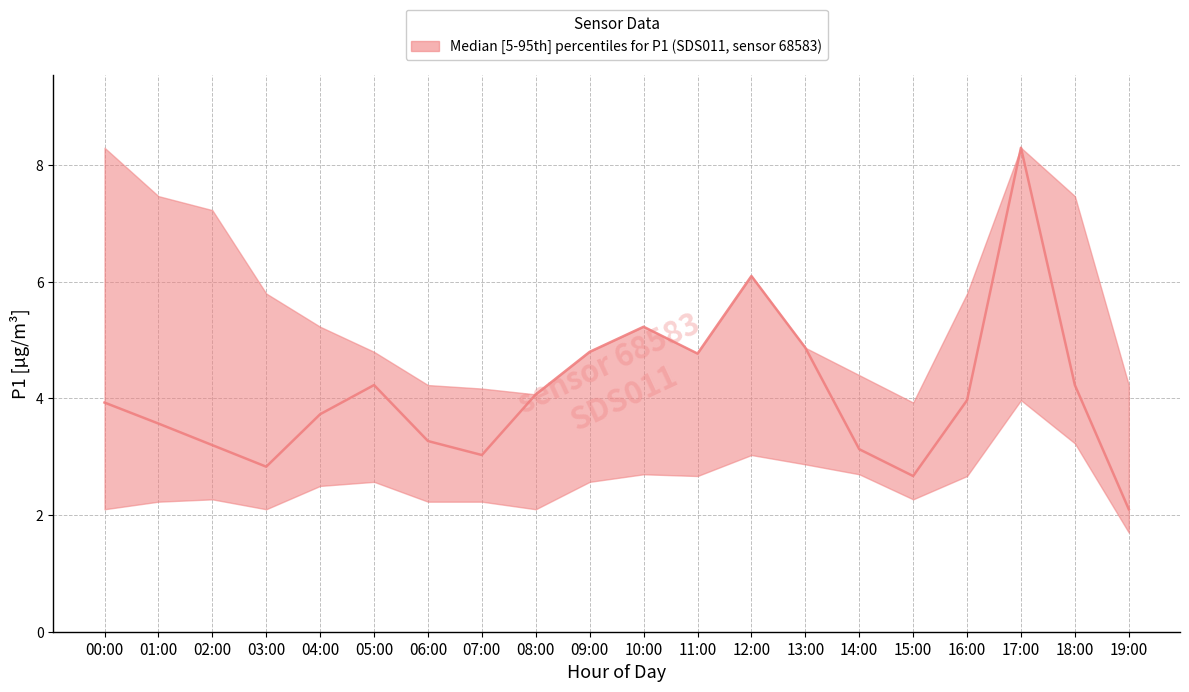

Reading right to left, list all the values displayed in this chart.

P1_median: 2.1	4.2	8.3	4.0	2.7	3.1	4.9	6.1	4.8	5.2	4.8	4.1	3.0	3.3	4.2	3.7	2.8	3.2	3.6	3.9
P1_upper: 4.2	7.5	8.3	5.8	3.9	4.4	4.9	6.1	4.8	5.2	4.8	4.1	4.2	4.2	4.8	5.2	5.8	7.2	7.5	8.3
P1_lower: 1.7	3.2	4.0	2.7	2.3	2.7	2.9	3.0	2.7	2.7	2.6	2.1	2.2	2.2	2.6	2.5	2.1	2.3	2.2	2.1